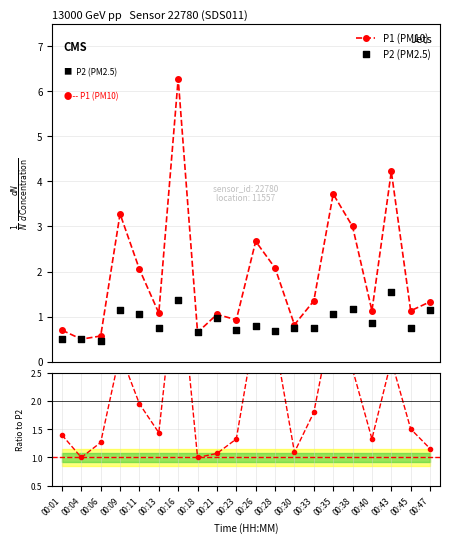

Which series reaches the maximum Y coordinate?

P1